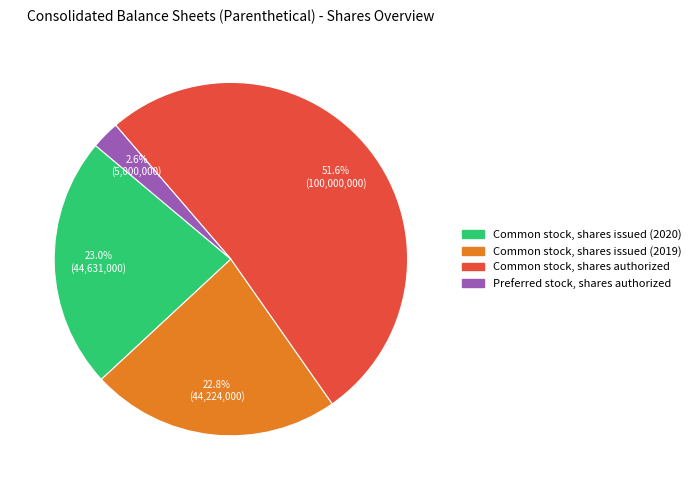

The Common stock, shares issued (2020) slice represents 18% of the pie. True or false?

False